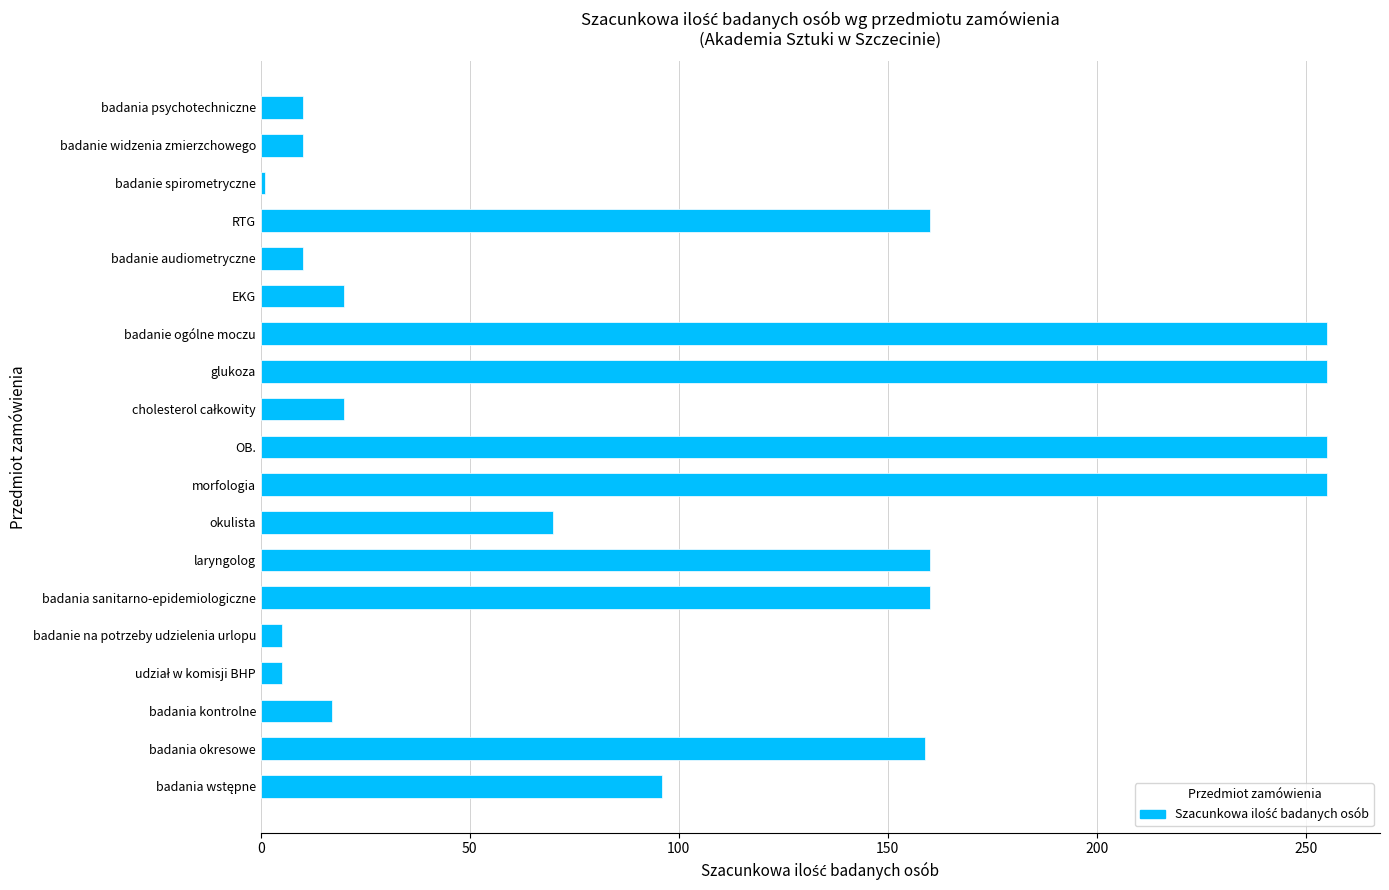

The chart shows a value of 160 at laryngolog. True or false?

True